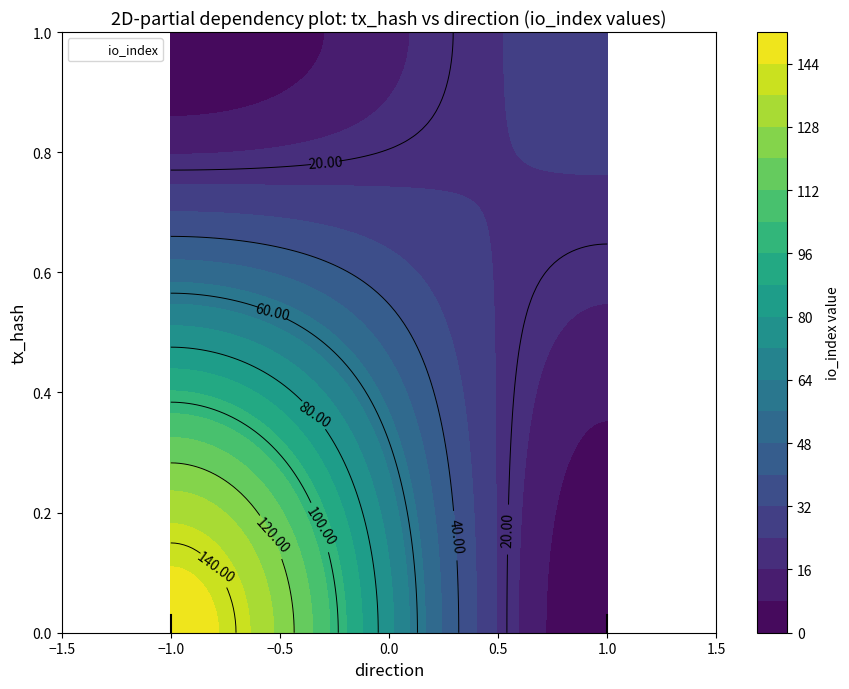

Read the 8b48c83b2950abc2e02ba4939b44b02de366f89 value at io_index, to the nearest 50.

150